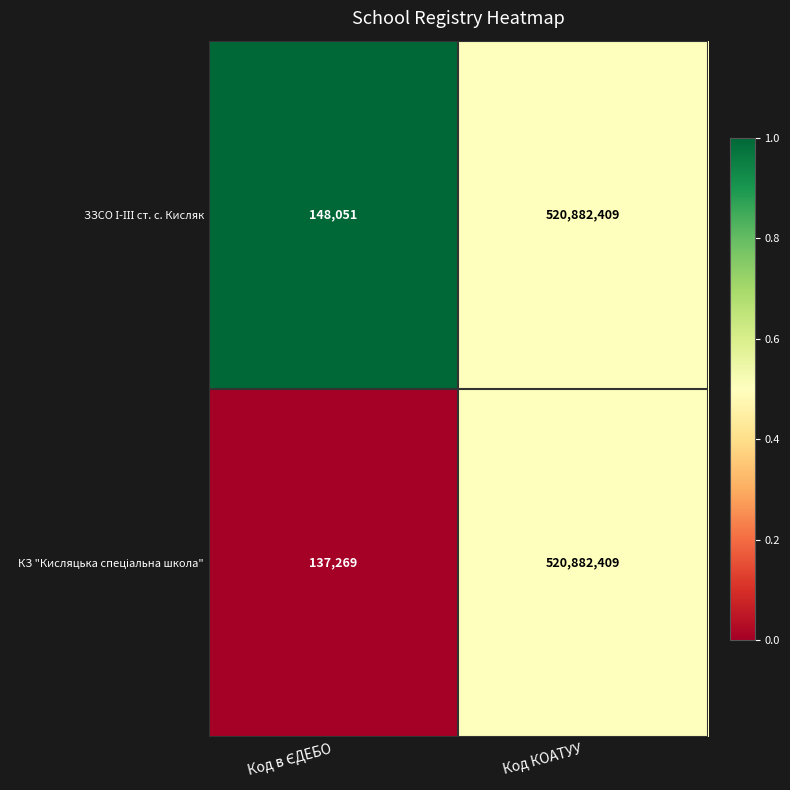

At which category is the sum across all series the highest?

Код КОАТУУ